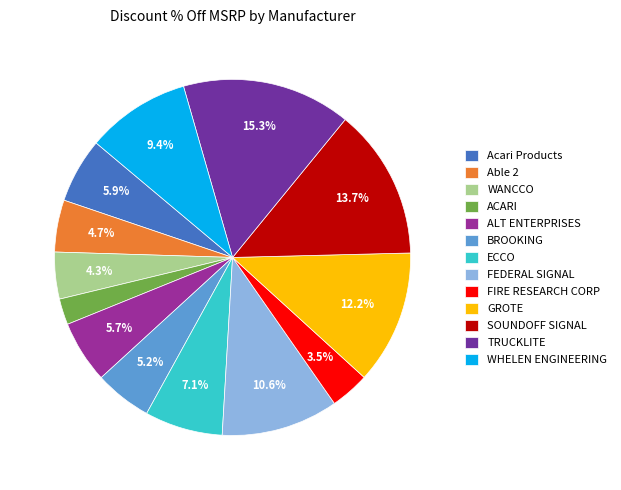

What is the smallest slice in the pie chart?

ACARI